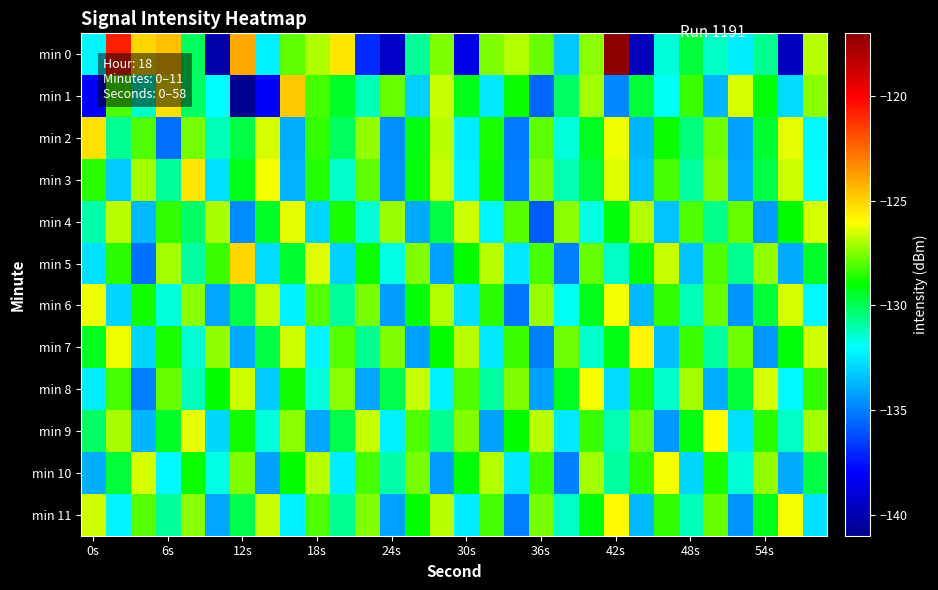

How many categories are shown in the chart?

30